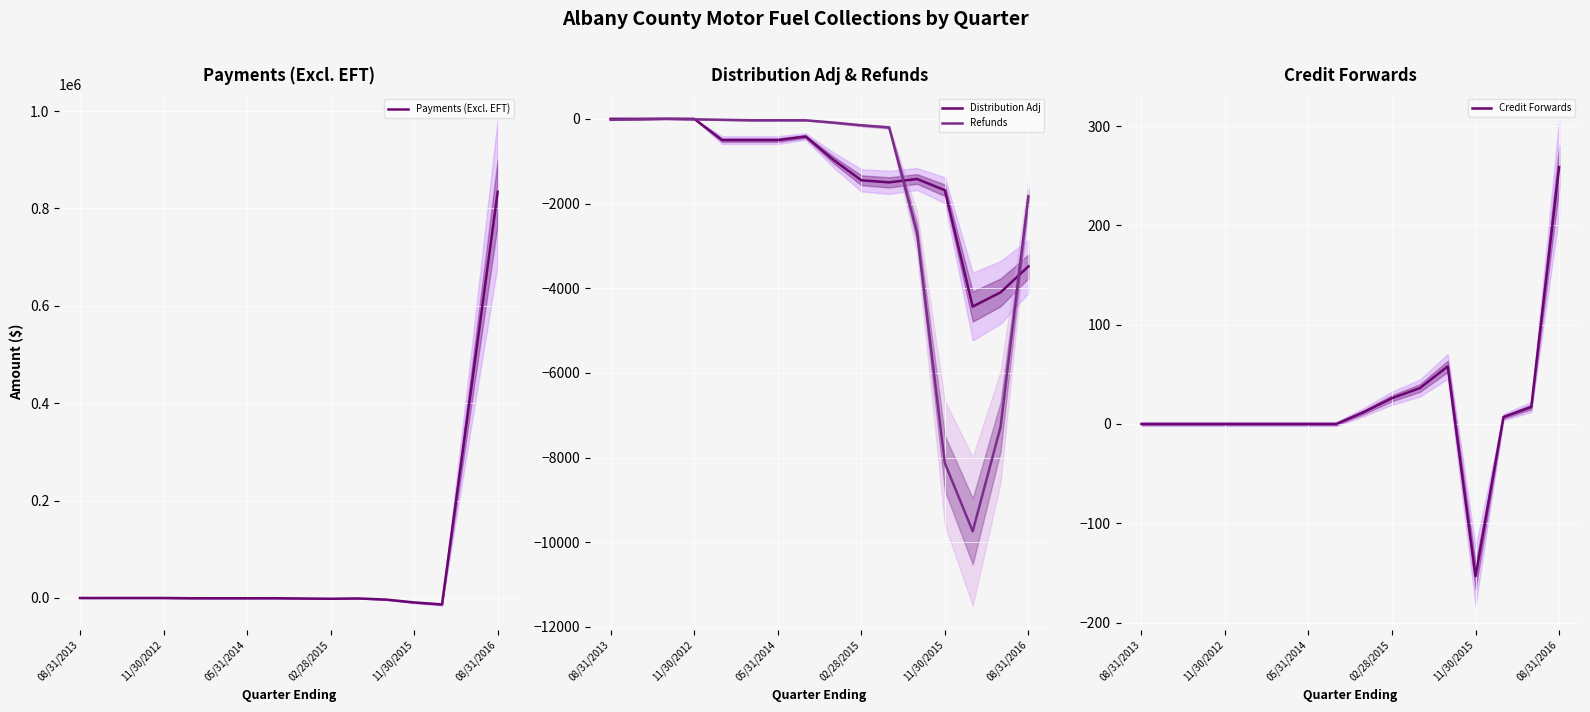

Which series ends up on top after the final intersection of Payments (Excl. EFT) and Credit Forwards?

Payments (Excl. EFT)